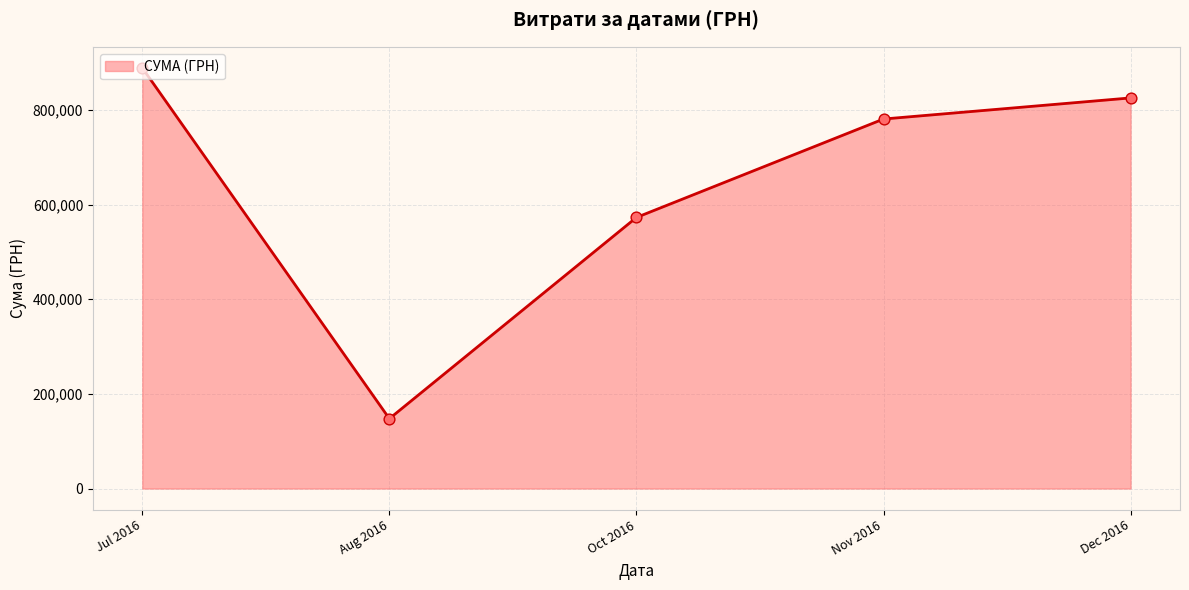

Approximately how many times larger is the value at Jul 2016 compared to Dec 2016?

1.1